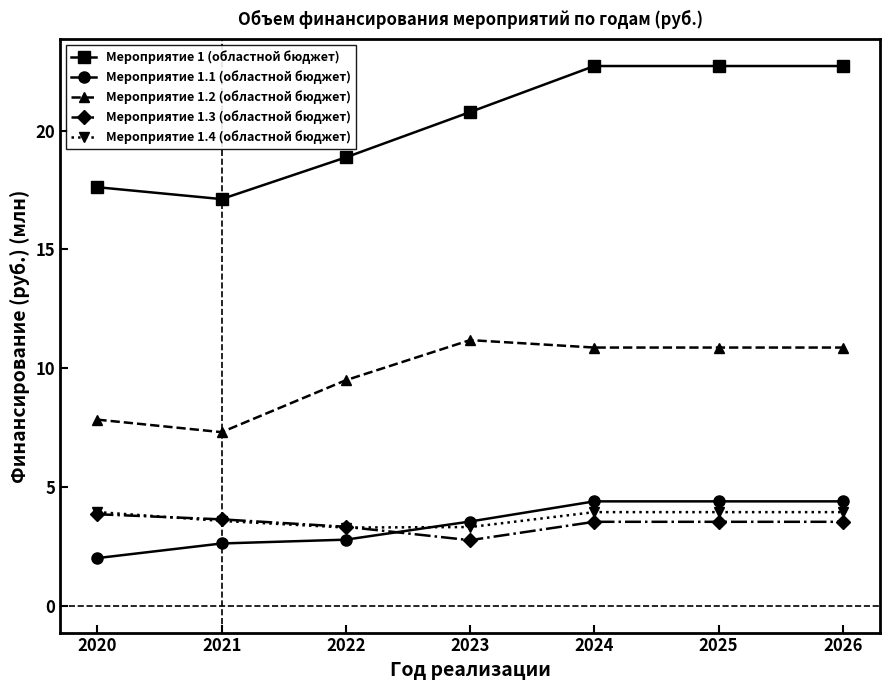

Does the chart display data point markers on the line(s)?

Yes